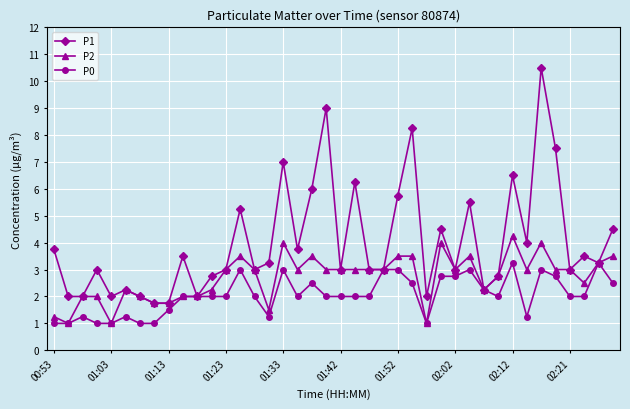

Rank the series by their average value, from highest to lowest.

P1, P2, P0